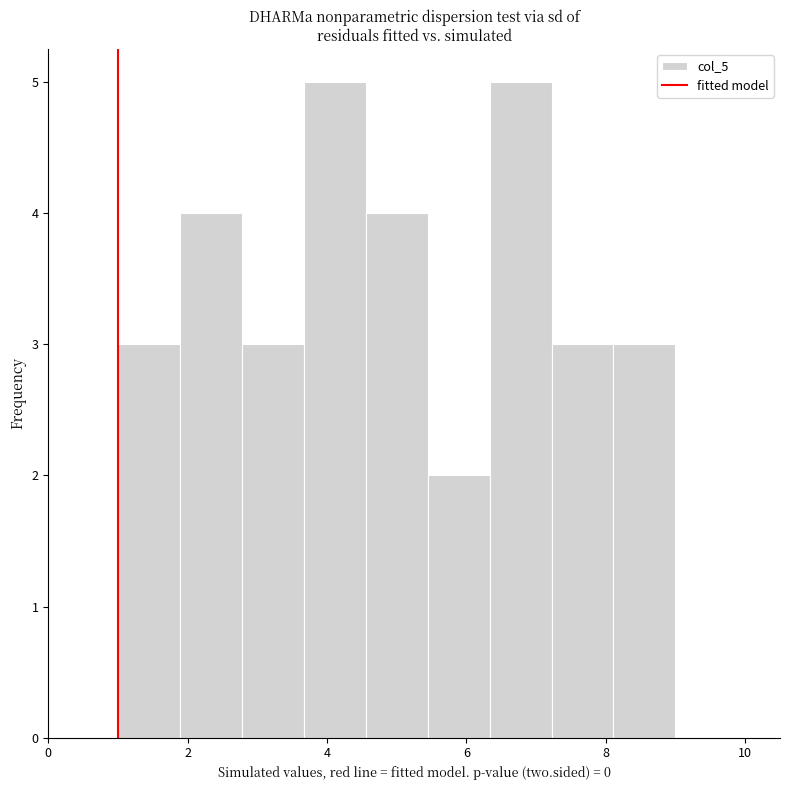

How tall is the bar that spans 8.2 to 9.0 on the x-axis? Neither the bar edges nor the heights are printed on the chart, so give them approximately, as read against the axes.

3